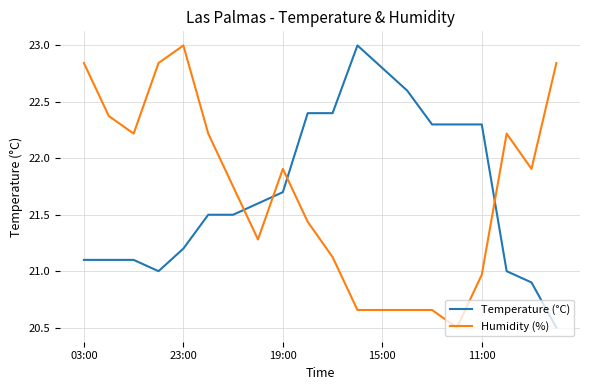

True or false: Humidity (%) and Temperature (°C) intersect in this chart.

True